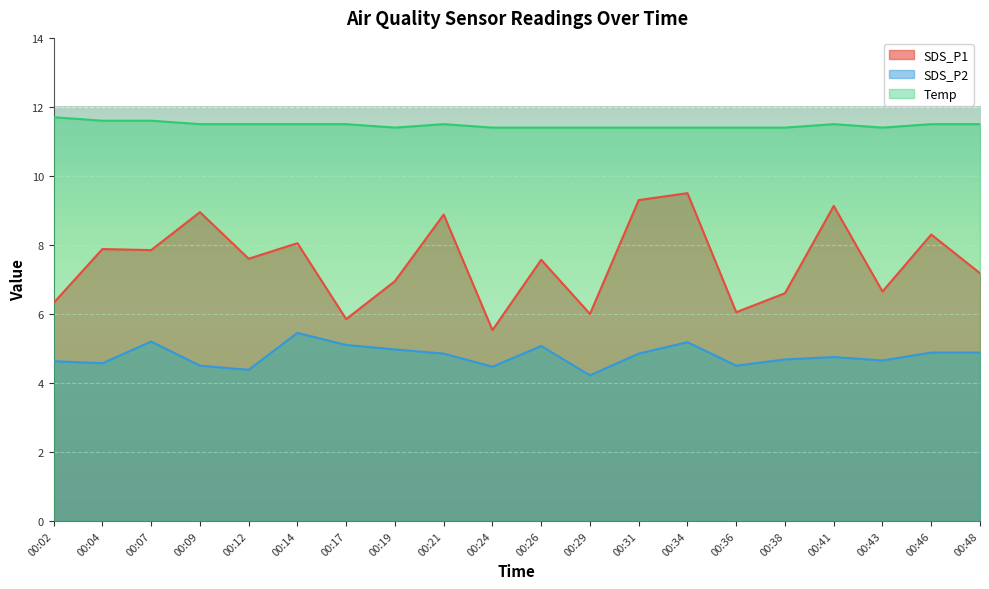

List the series in order of their peak value, lowest first.

SDS_P2, SDS_P1, Temp